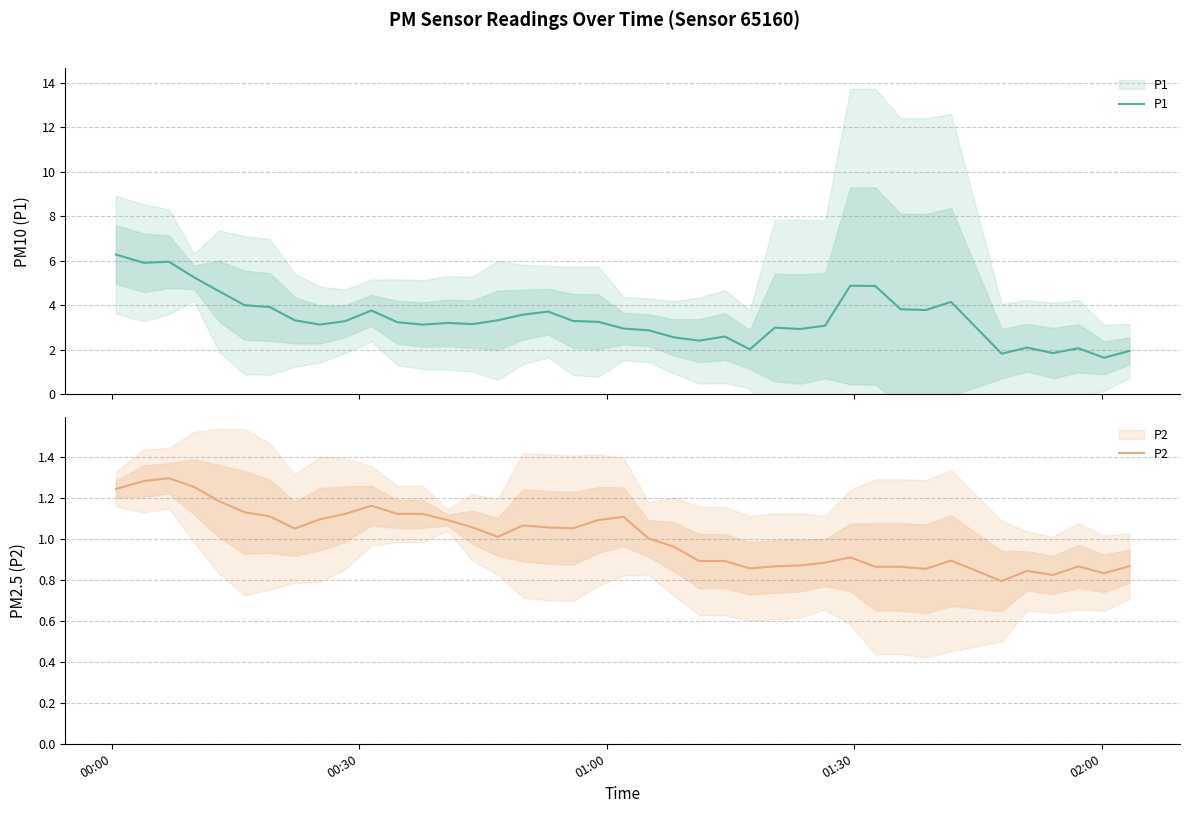

What is the difference between the maximum and minimum values in the P1 series?

4.6